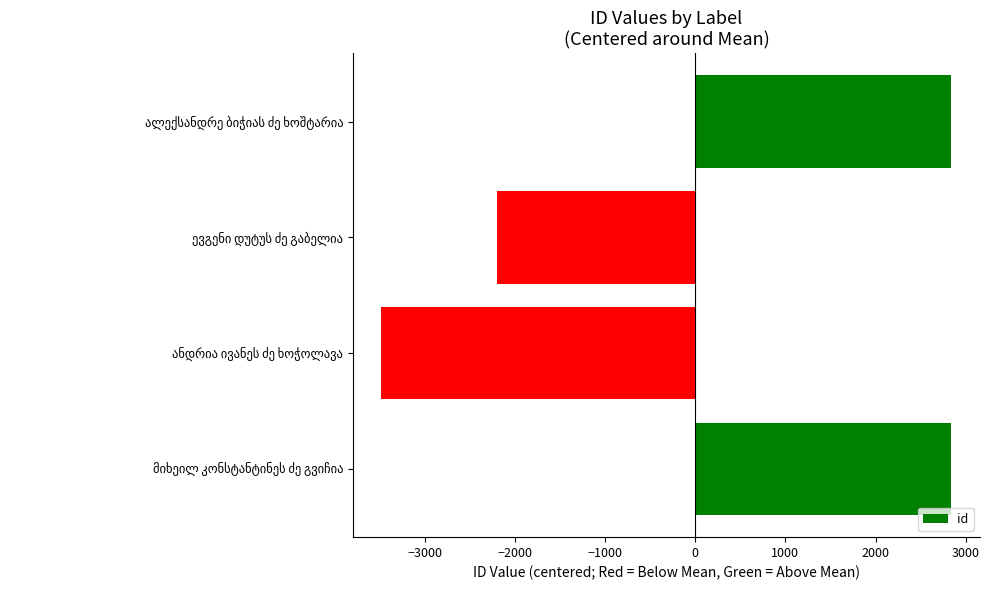

What is the maximum value shown in the chart?

2842